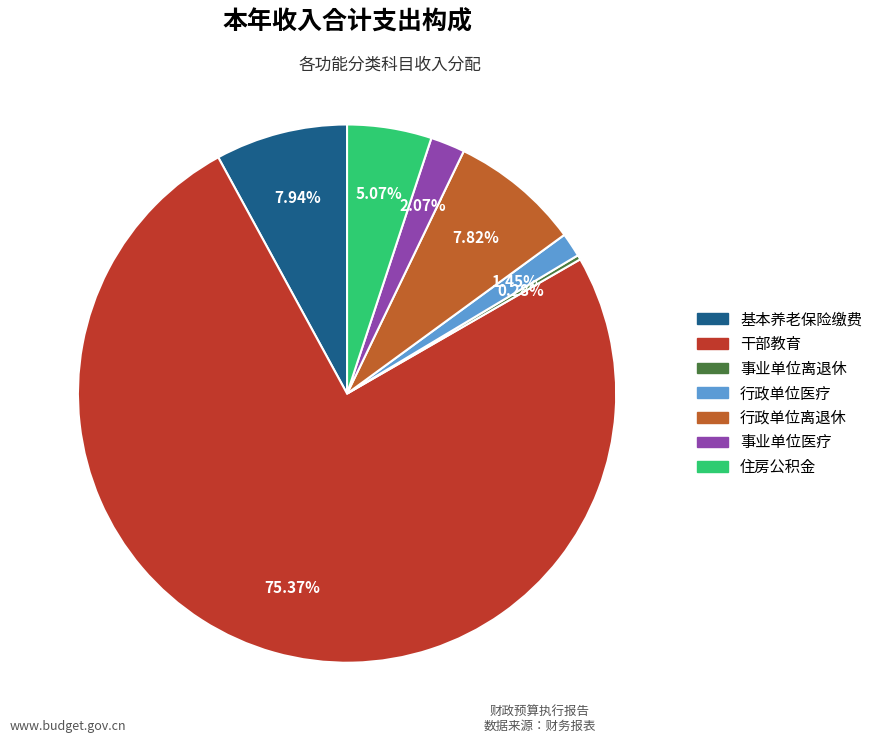

Which slice represents more than half of the pie?

干部教育